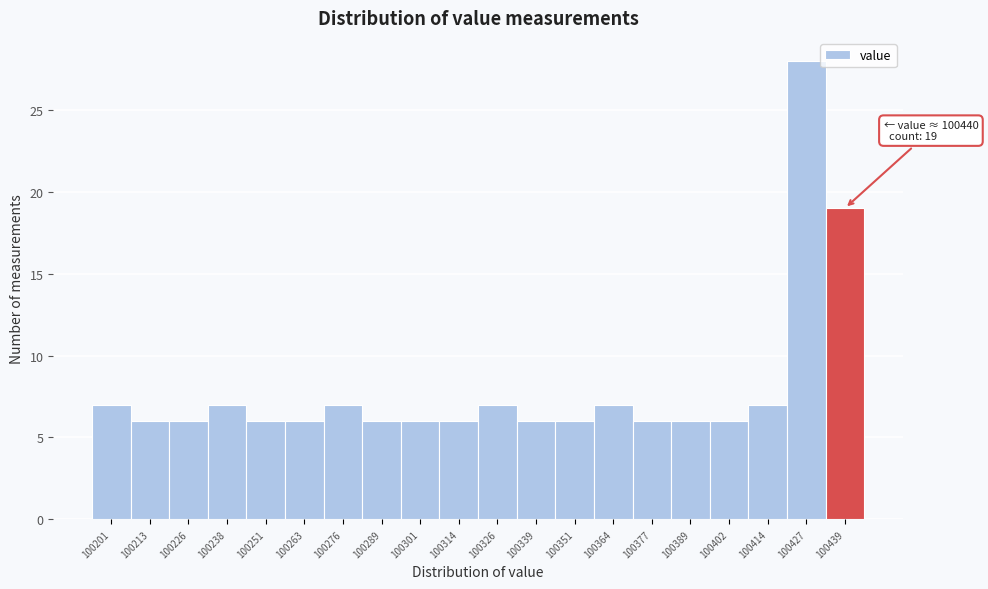

Reading left to right, transcribe all the data shown in this chart.

100201=7	100213=6	100226=6	100238=7	100251=6	100263=6	100276=7	100289=6	100301=6	100314=6	100326=7	100339=6	100351=6	100364=7	100377=6	100389=6	100402=6	100414=7	100427=28	100439=19